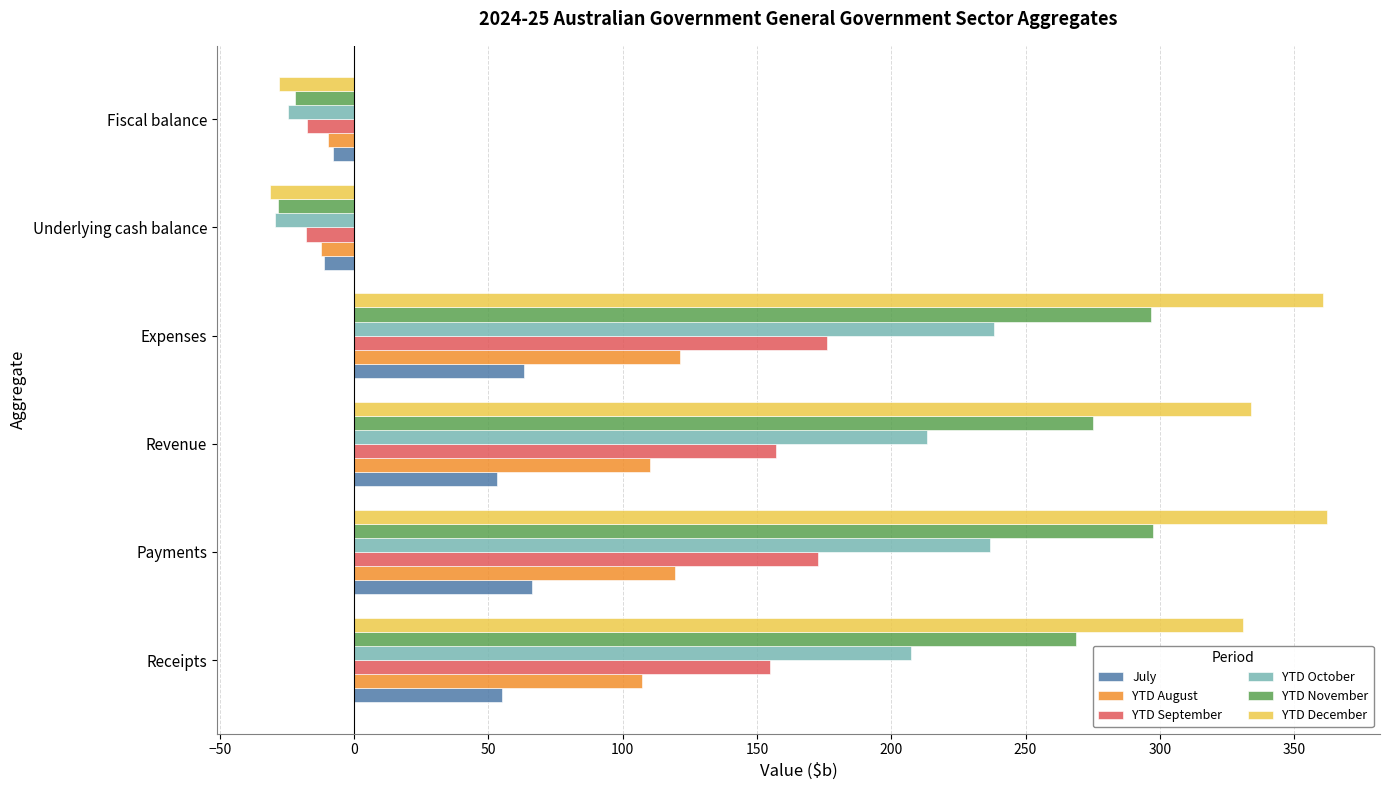

What is the greatest value displayed?

362.3